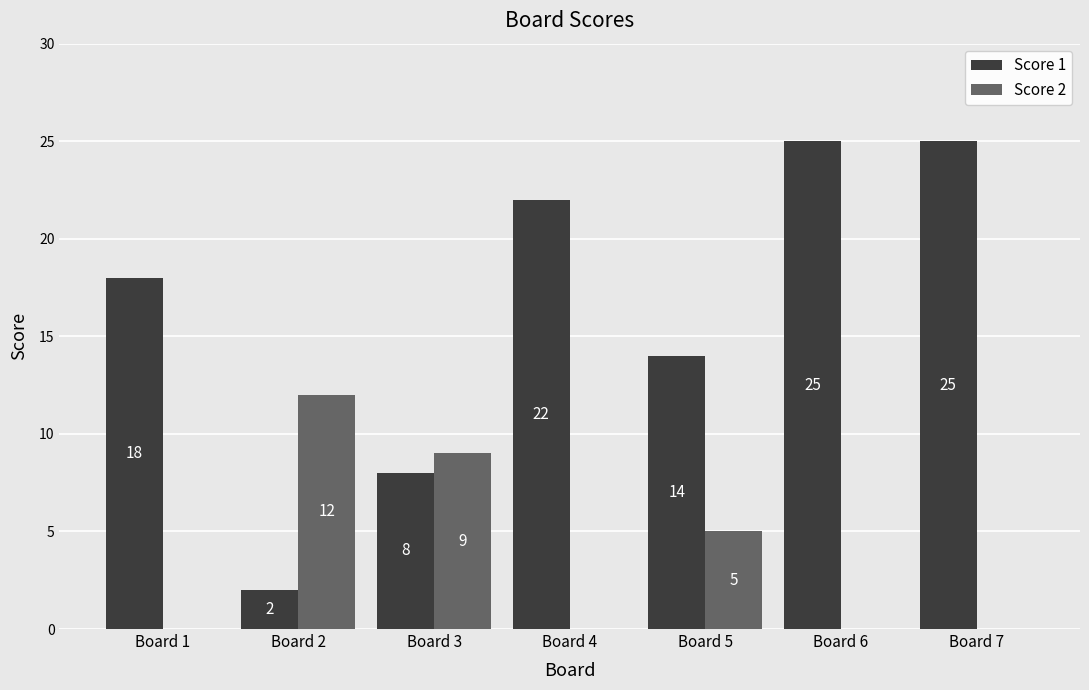

The value of Score 1 at Board 6 is 43. True or false?

False